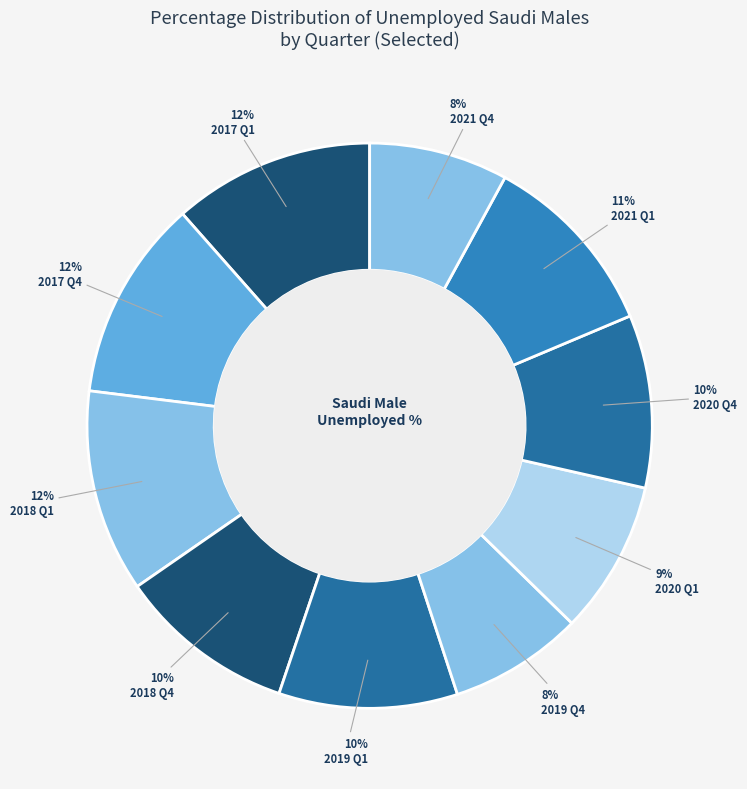

How many slices are in this pie chart?

10